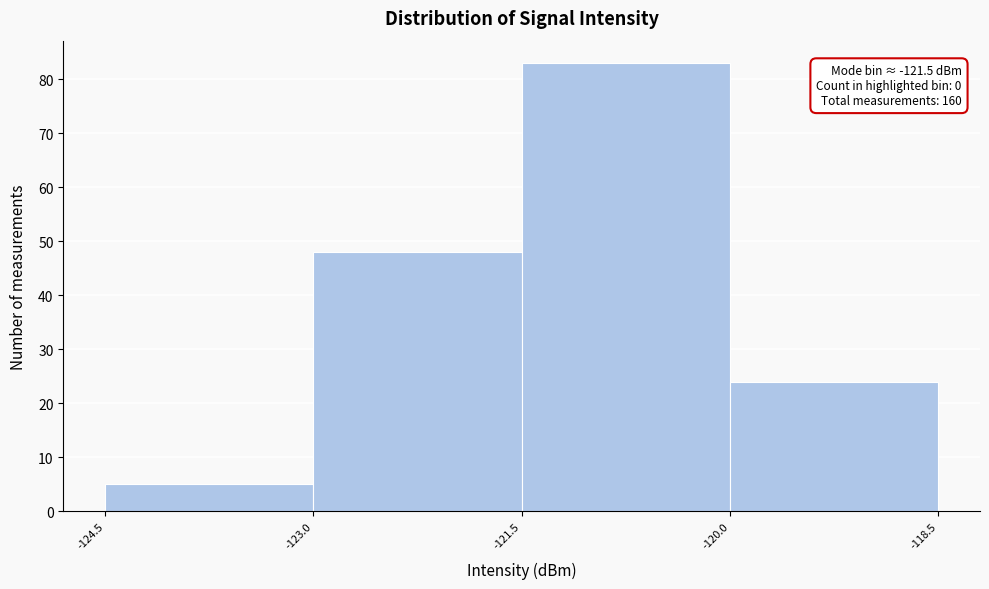

Which range on the x-axis has the tallest bar?

-121.5 to -120.0